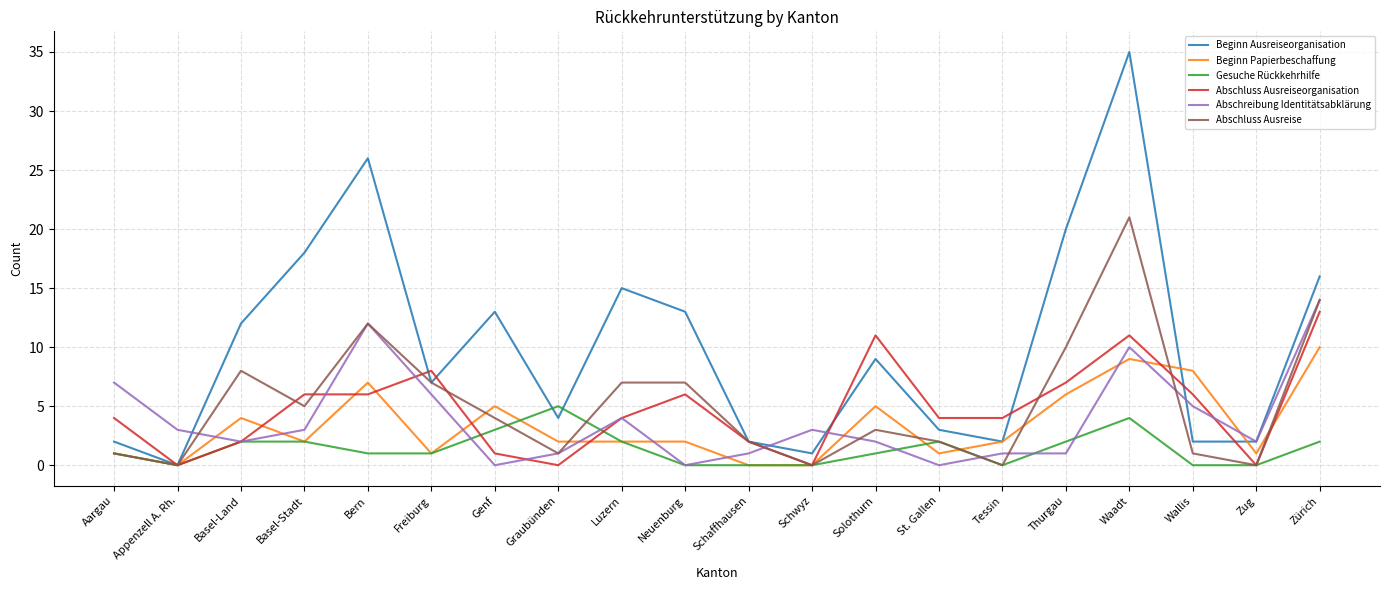

Does the chart display data point markers on the line(s)?

No